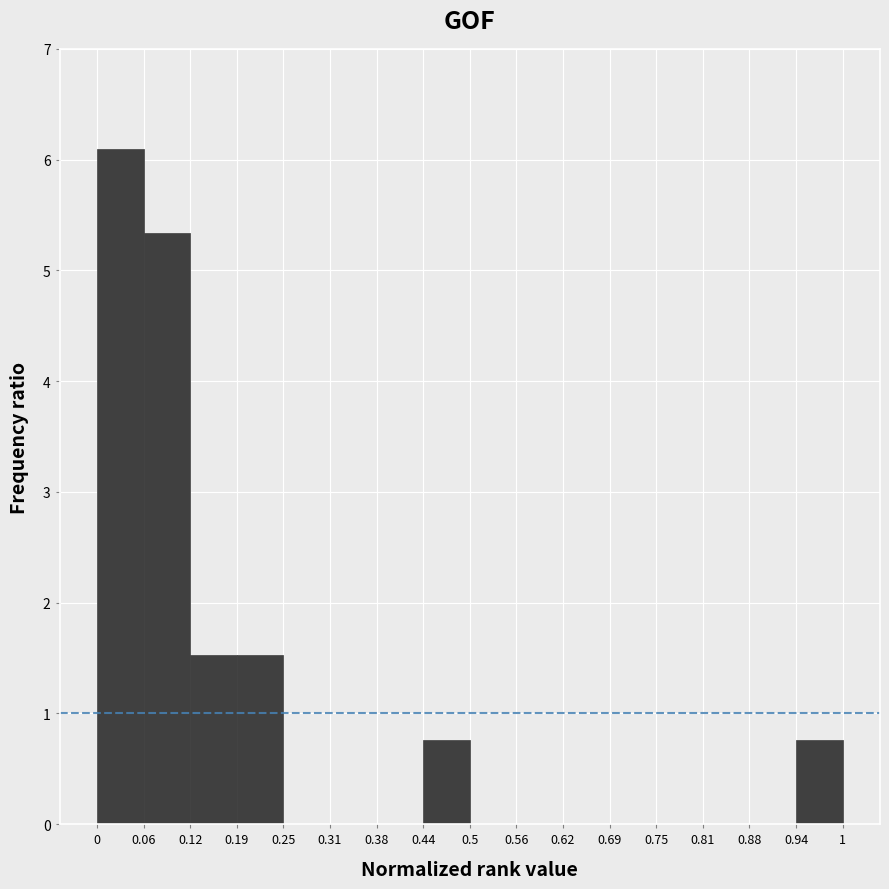

Reading left to right, transcribe this chart: for each bar, give the range it covers on the x-axis and its height. The values are not printed on the chart, so give them approximately, as read against the axis.

0 to 0.06: 6.1
0.06 to 0.12: 5.3
0.12 to 0.19: 1.5
0.19 to 0.25: 1.5
0.25 to 0.31: 0
0.31 to 0.38: 0
0.38 to 0.44: 0
0.44 to 0.5: 0.8
0.5 to 0.56: 0
0.56 to 0.62: 0
0.62 to 0.69: 0
0.69 to 0.75: 0
0.75 to 0.81: 0
0.81 to 0.88: 0
0.88 to 0.94: 0
0.94 to 1: 0.8